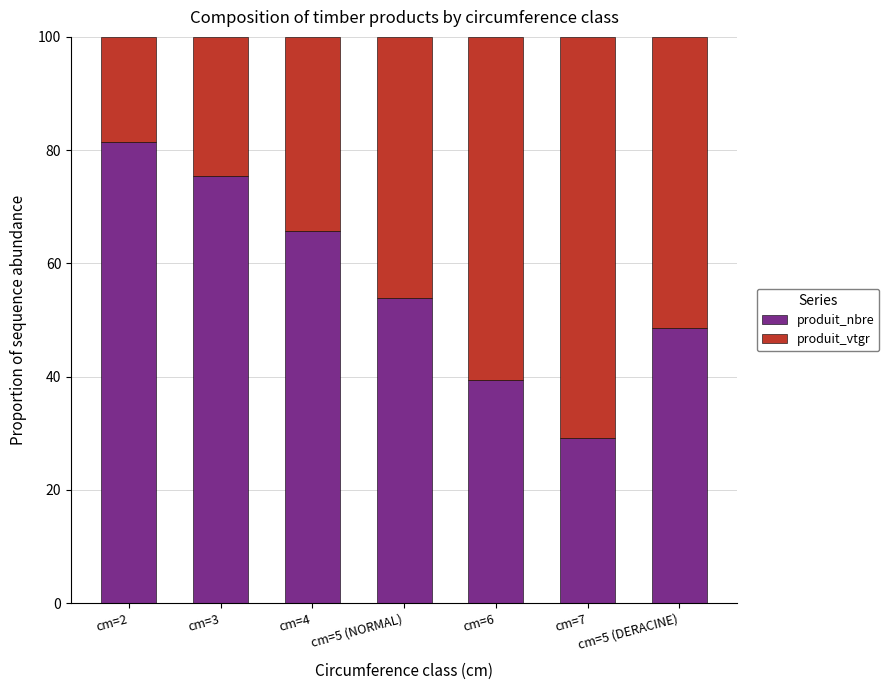

What is the value of the produit_nbre bar at the 1st from the left?

81.5